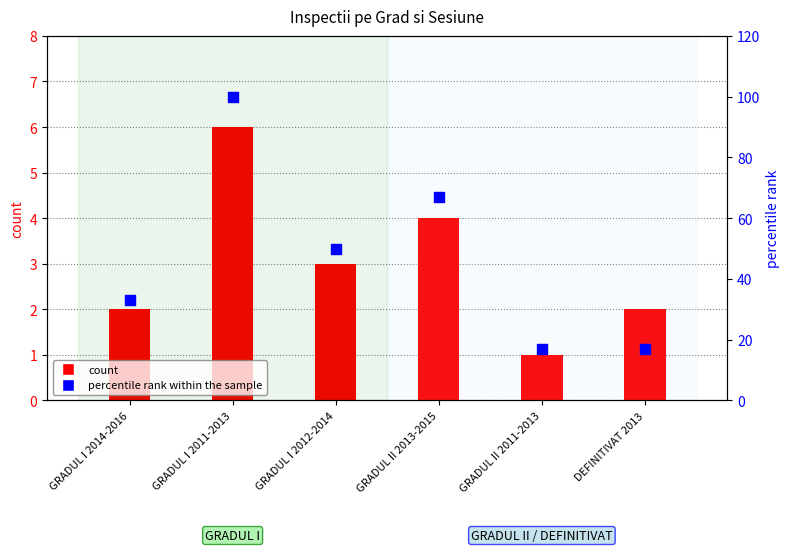

Which series has the widest spread of Y values?

percentile rank within the sample